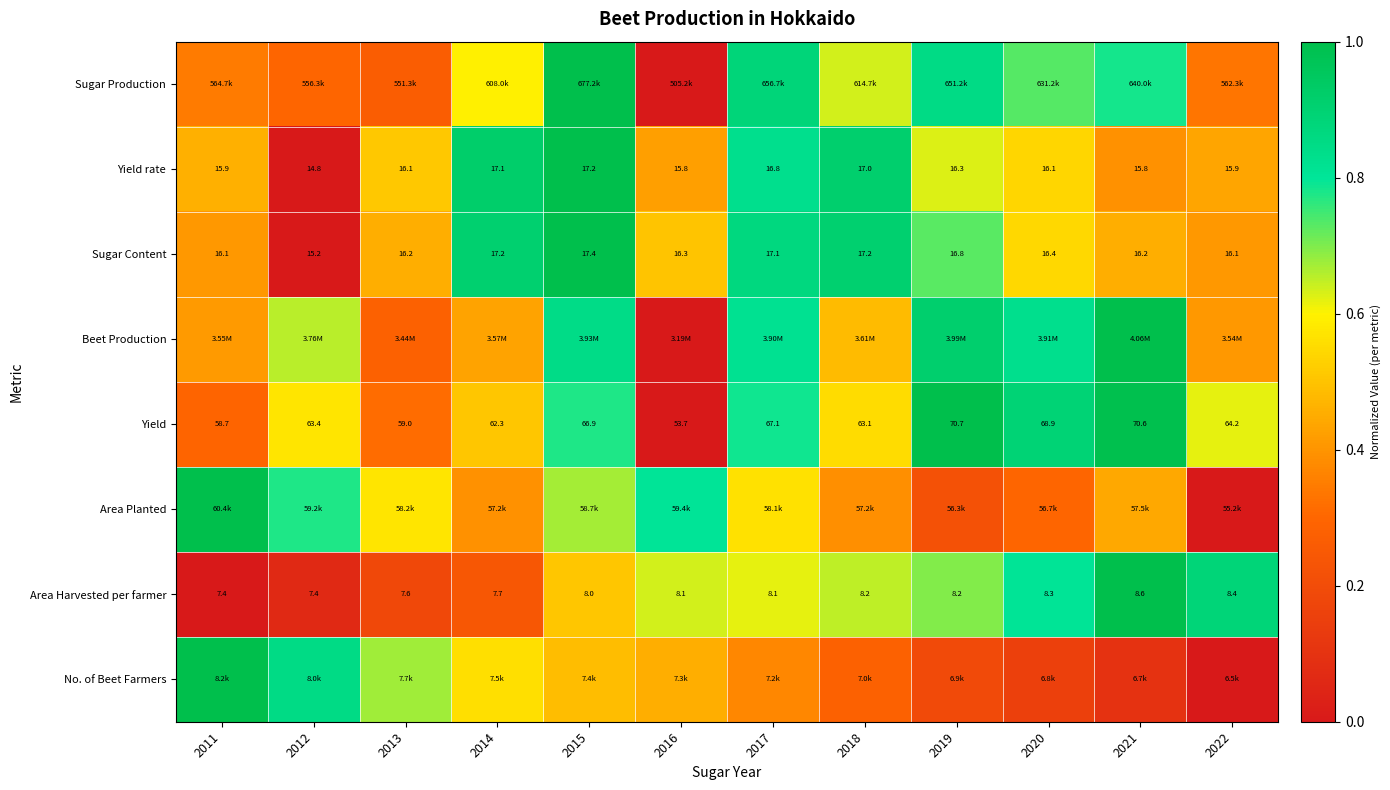

Which category has the lowest value across all series?

2022